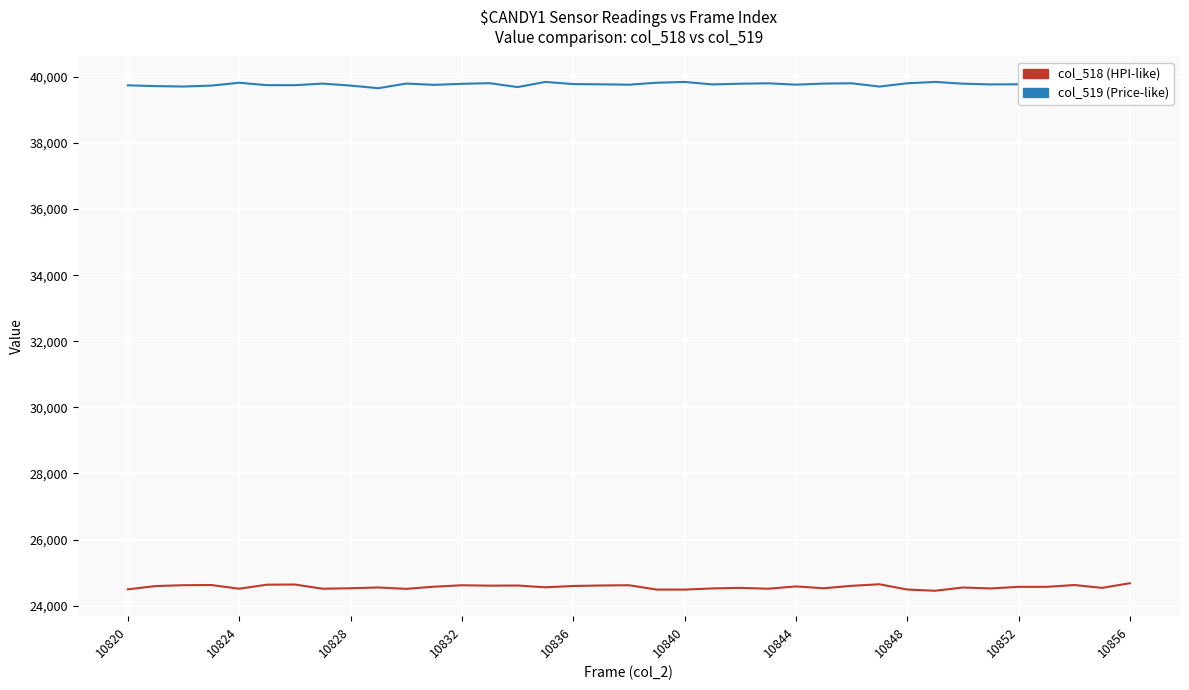

True or false: col_519 (Price-like) and col_518 (HPI-like) intersect in this chart.

False